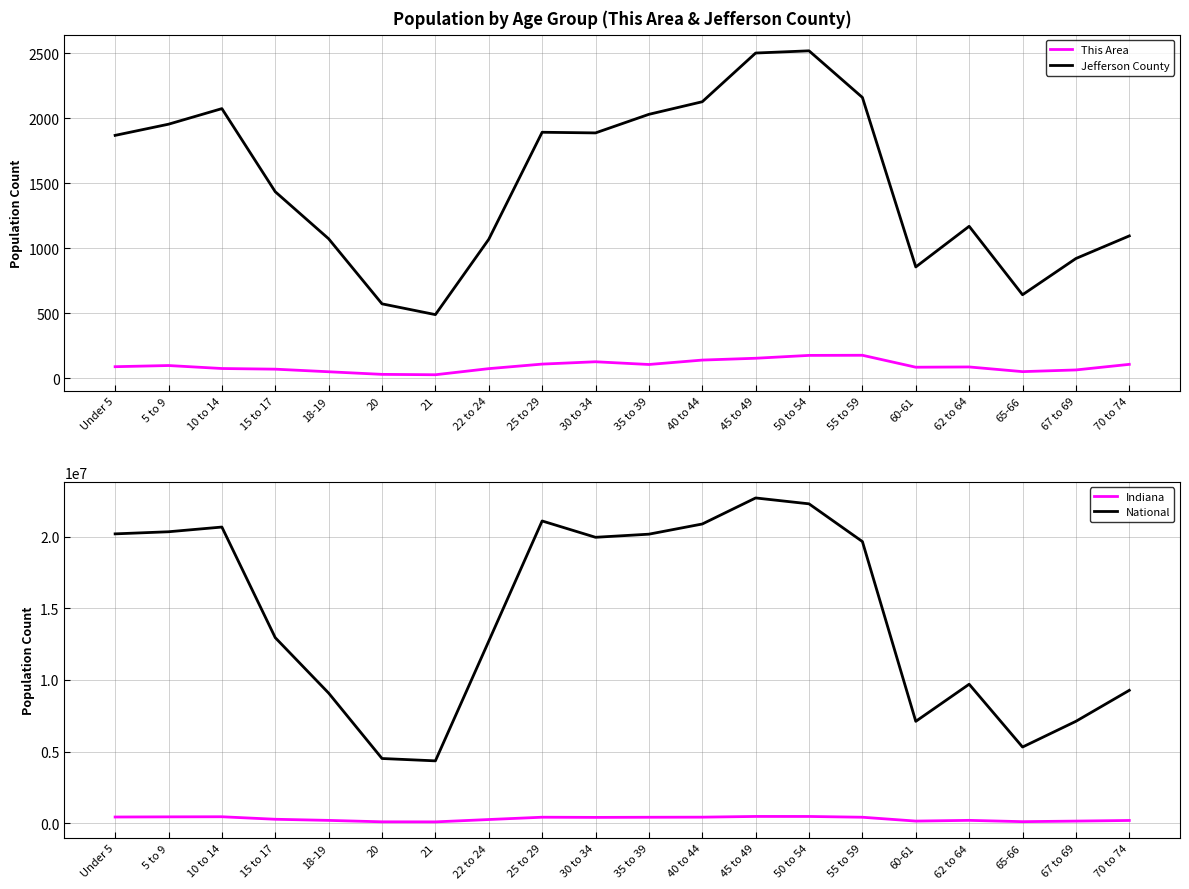

Is it true that Jefferson County equals 1869 at Under 5?

True